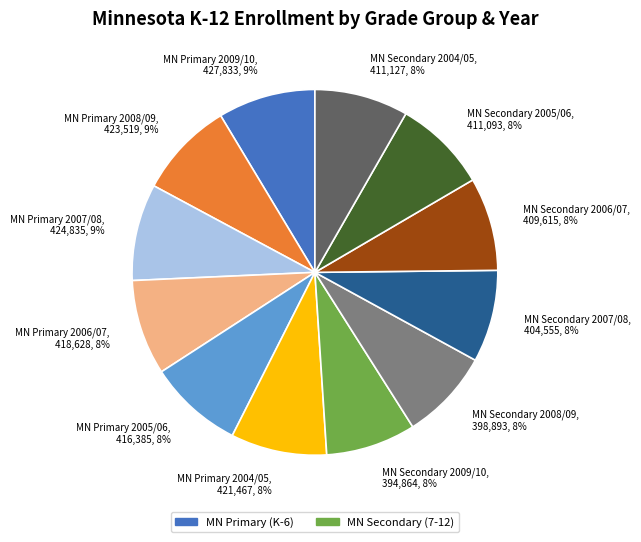

Does MN Secondary 2009/10, 394,864, 8% account for over 50% of the chart?

No